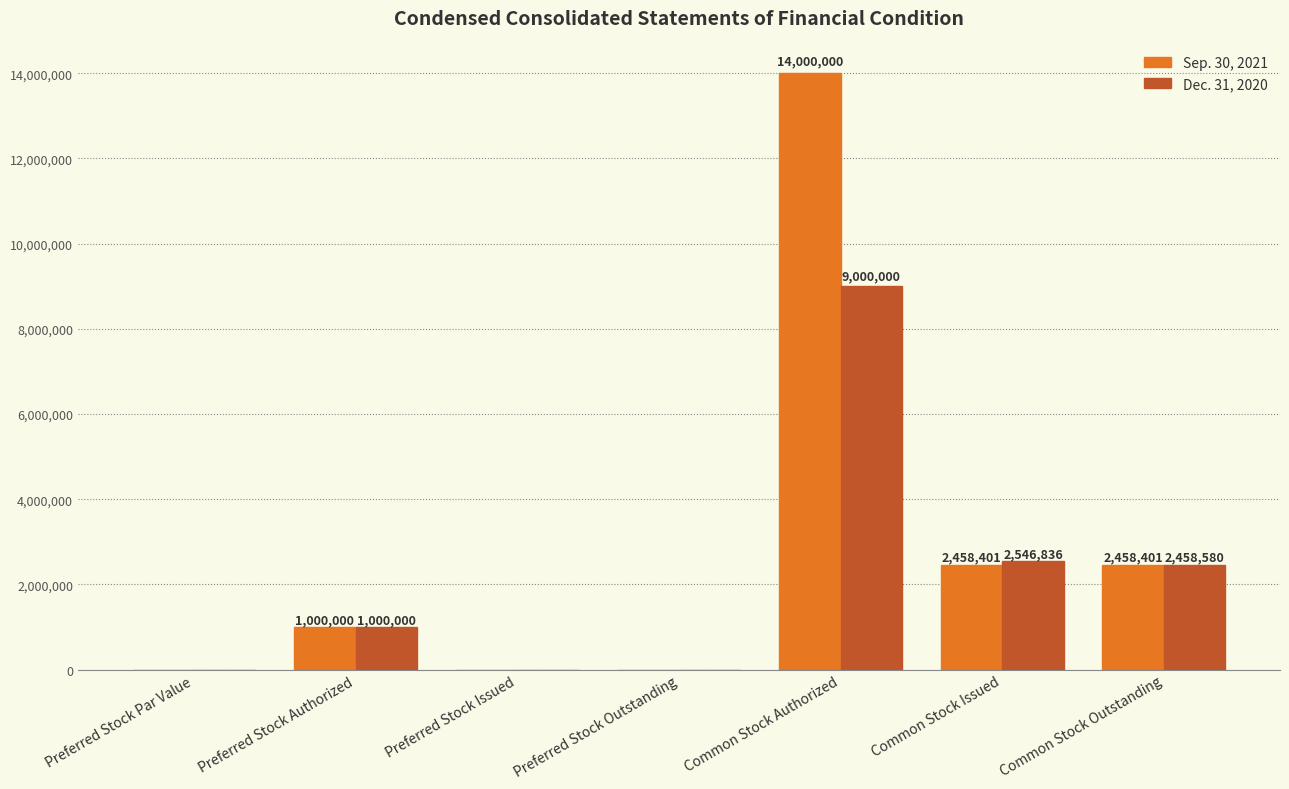

Which series changed the most between Common Stock Authorized and Common Stock Outstanding?

Sep. 30, 2021